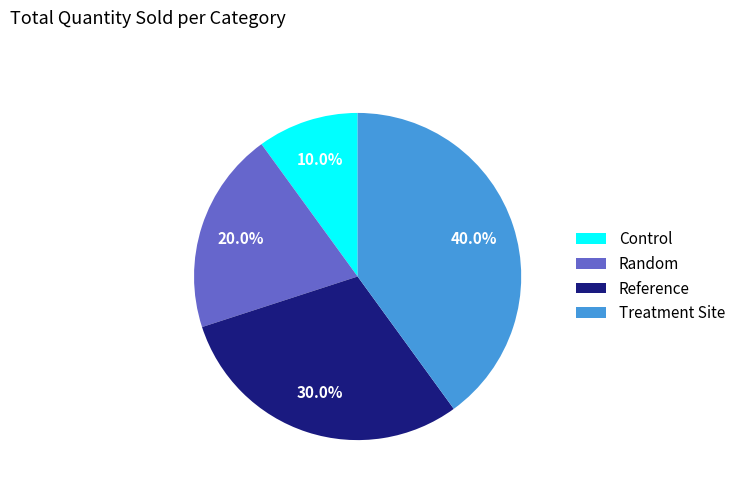

Count the number of slices in the pie.

4